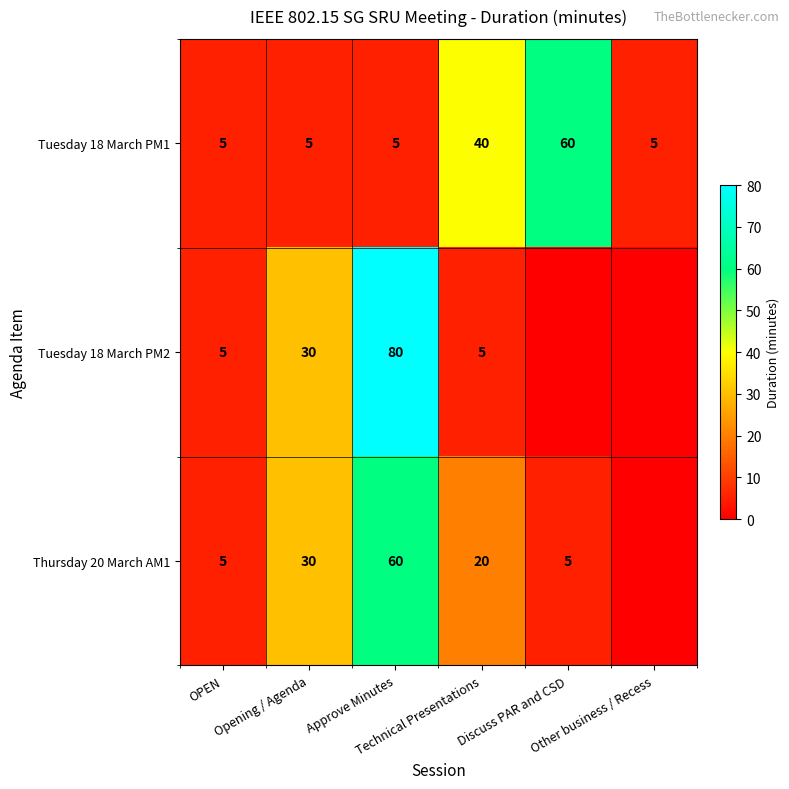

Which category has the highest value in the Tuesday 18 March PM1 series?

Discuss PAR and CSD